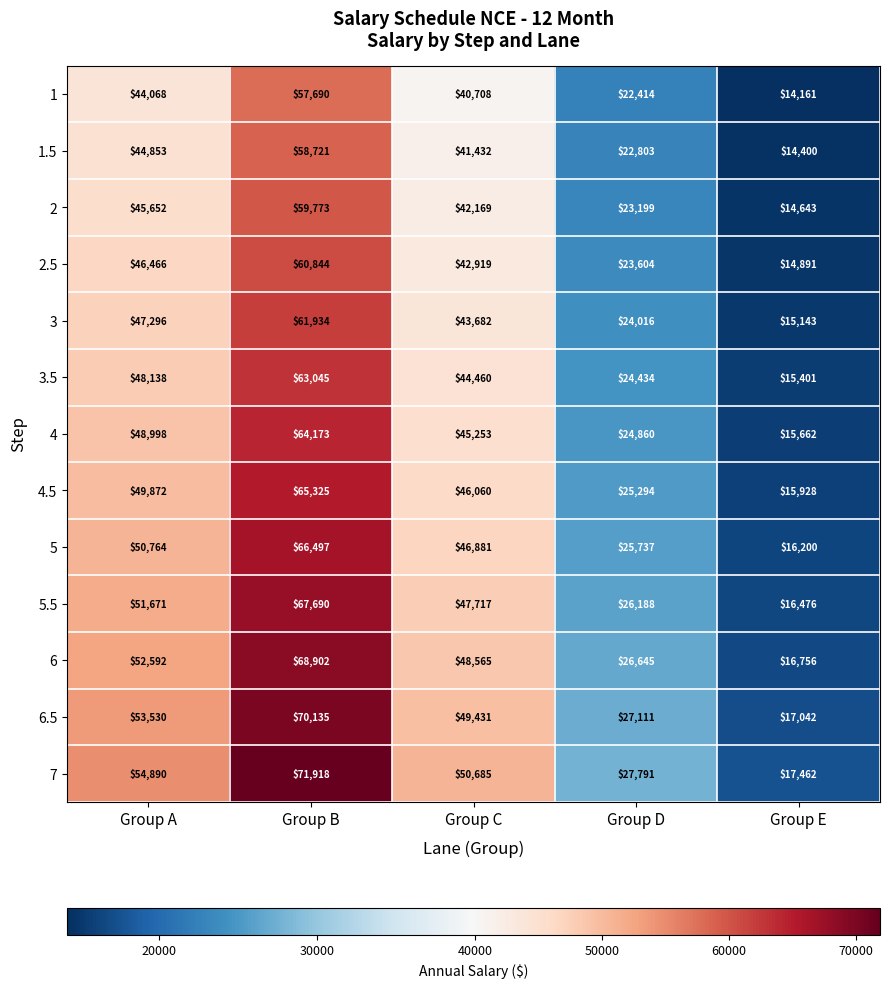

At which category does the chart reach its minimum across all series?

Group E